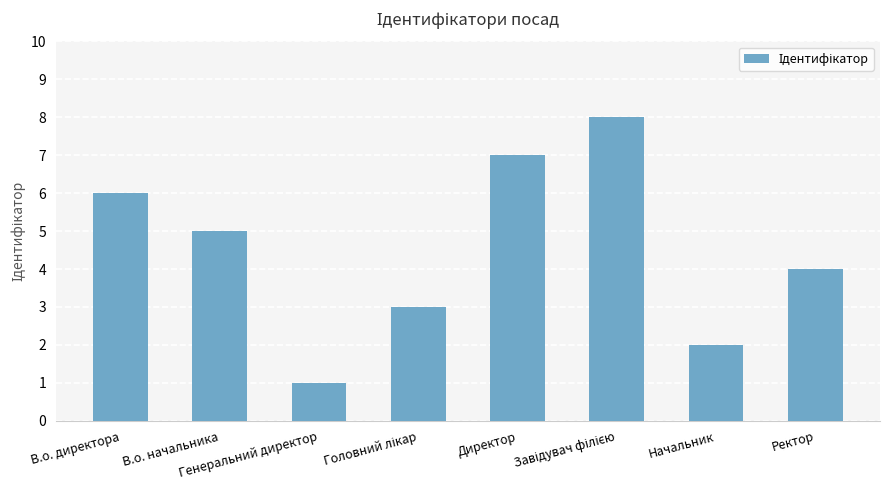

Is it true that the value at Директор is 11?

False